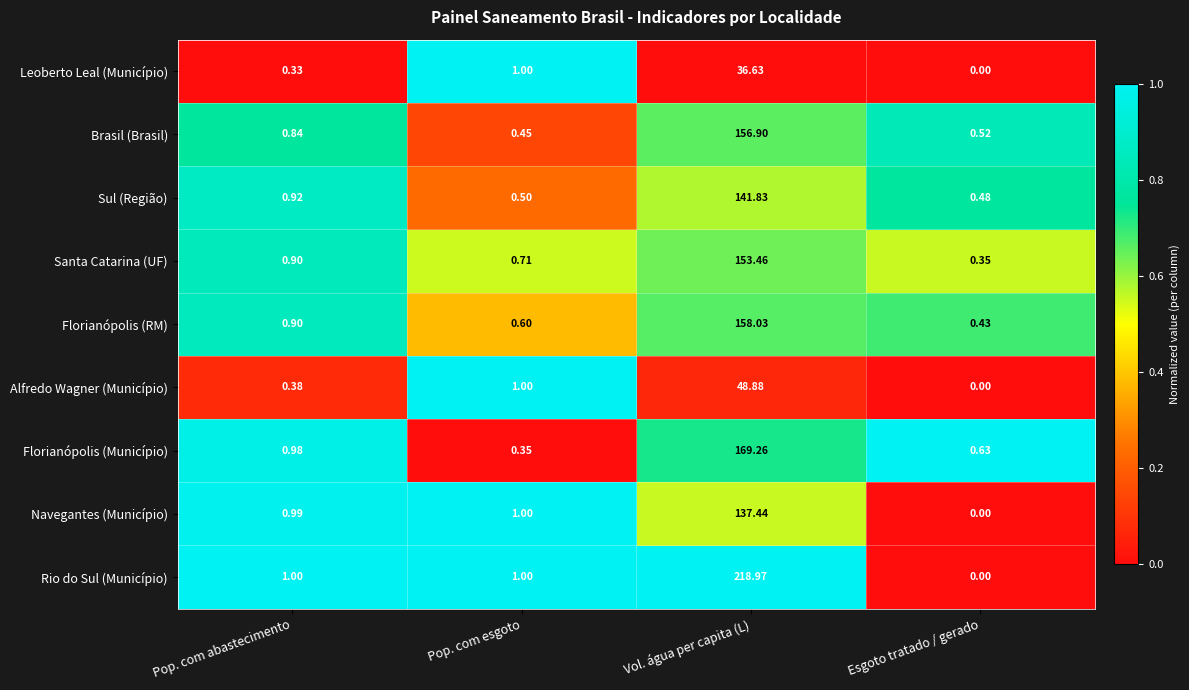

Which label corresponds to the smallest value in the chart?

Esgoto tratado / gerado